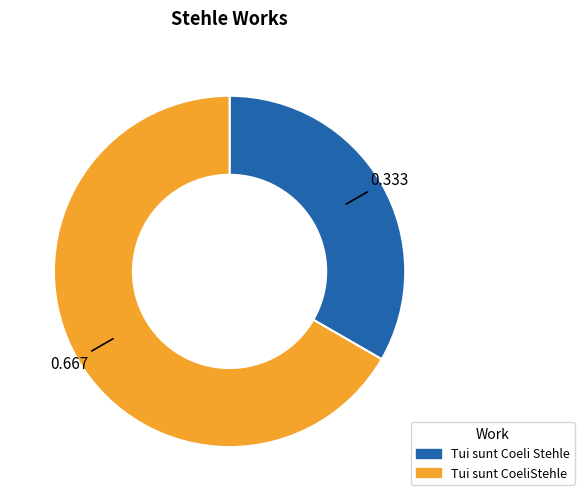

Which category has the biggest portion of the pie?

Tui sunt CoeliStehle